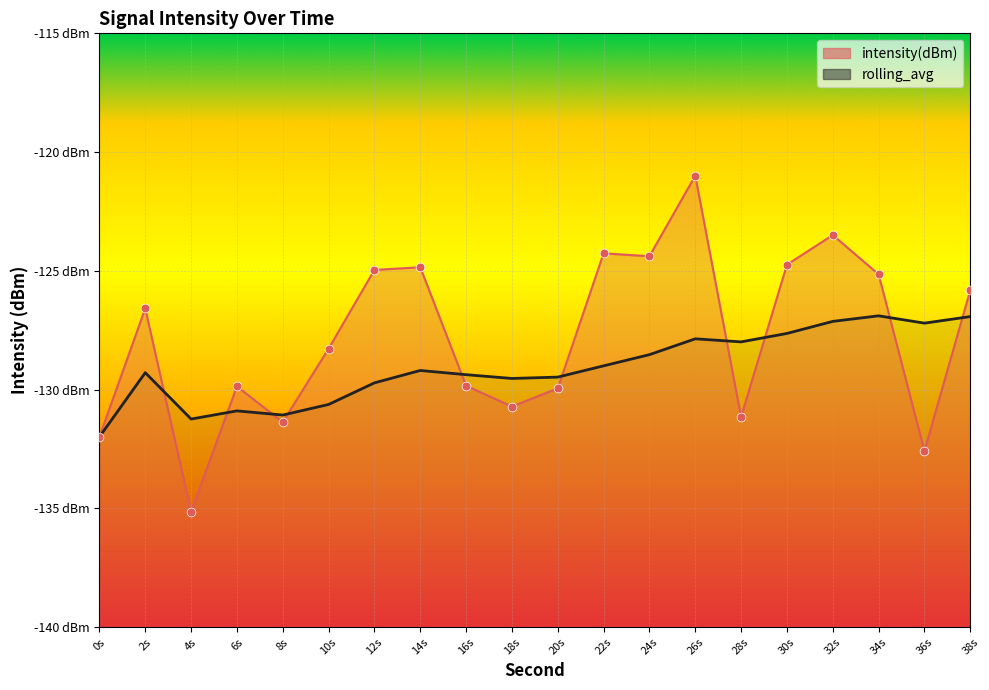

Is the value of rolling_avg at 4s greater than the value of intensity(dBm) points at 34s?

No